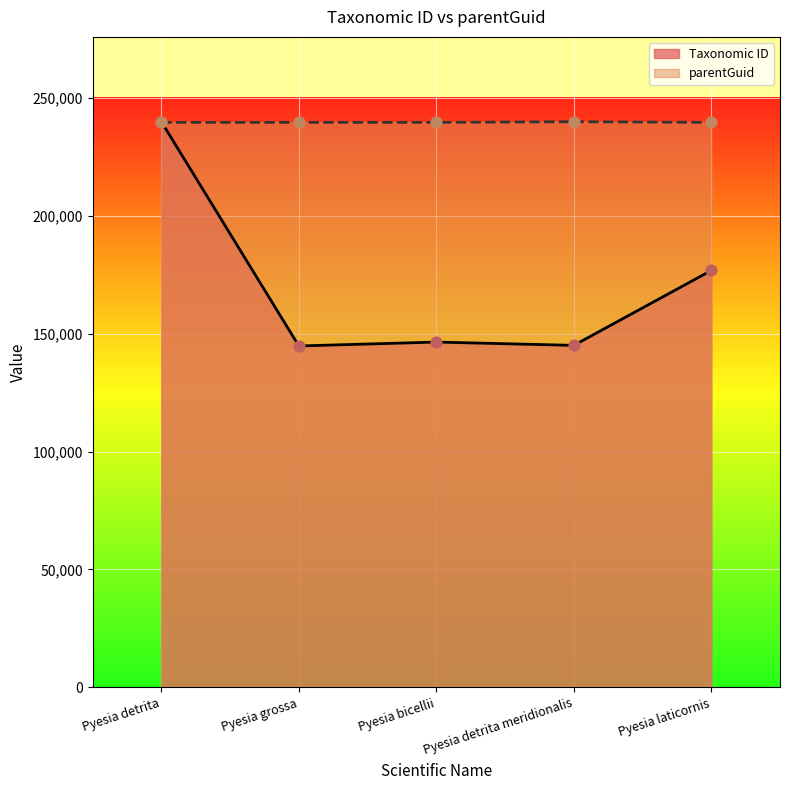

Which series has the largest Y range (max minus min)?

Taxonomic ID